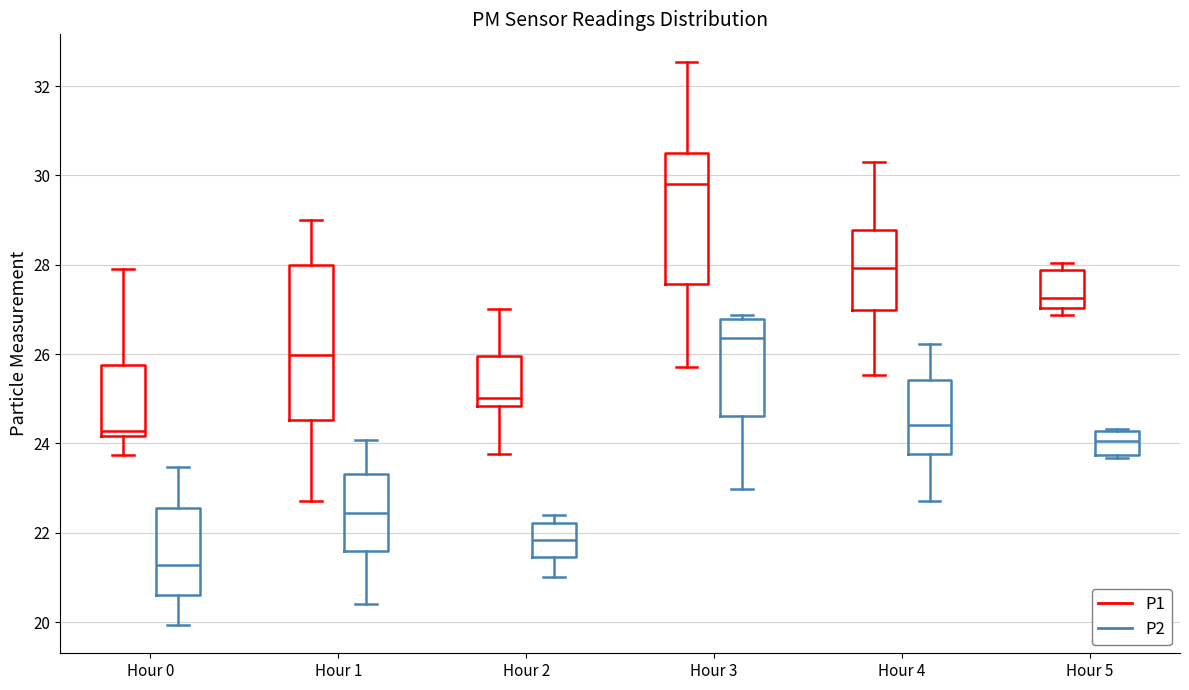

Which box has the highest median line?

Hour 3 (P1)